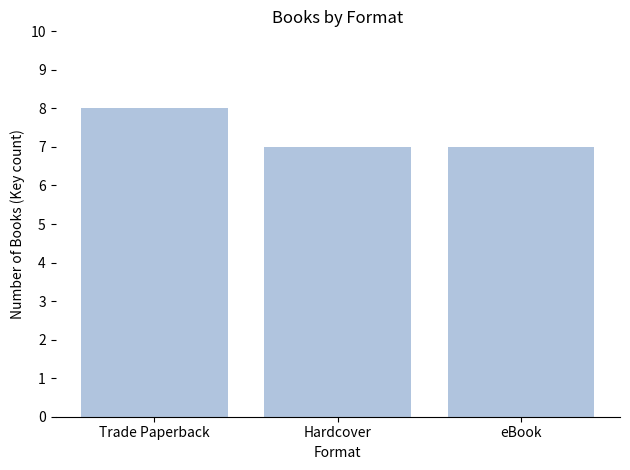

True or false: the data shows 8 at Trade Paperback.

True